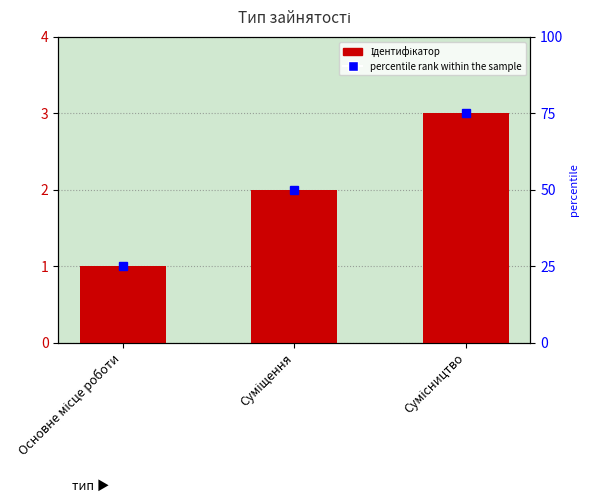

The value at Основне місце роботи is 1. True or false?

False